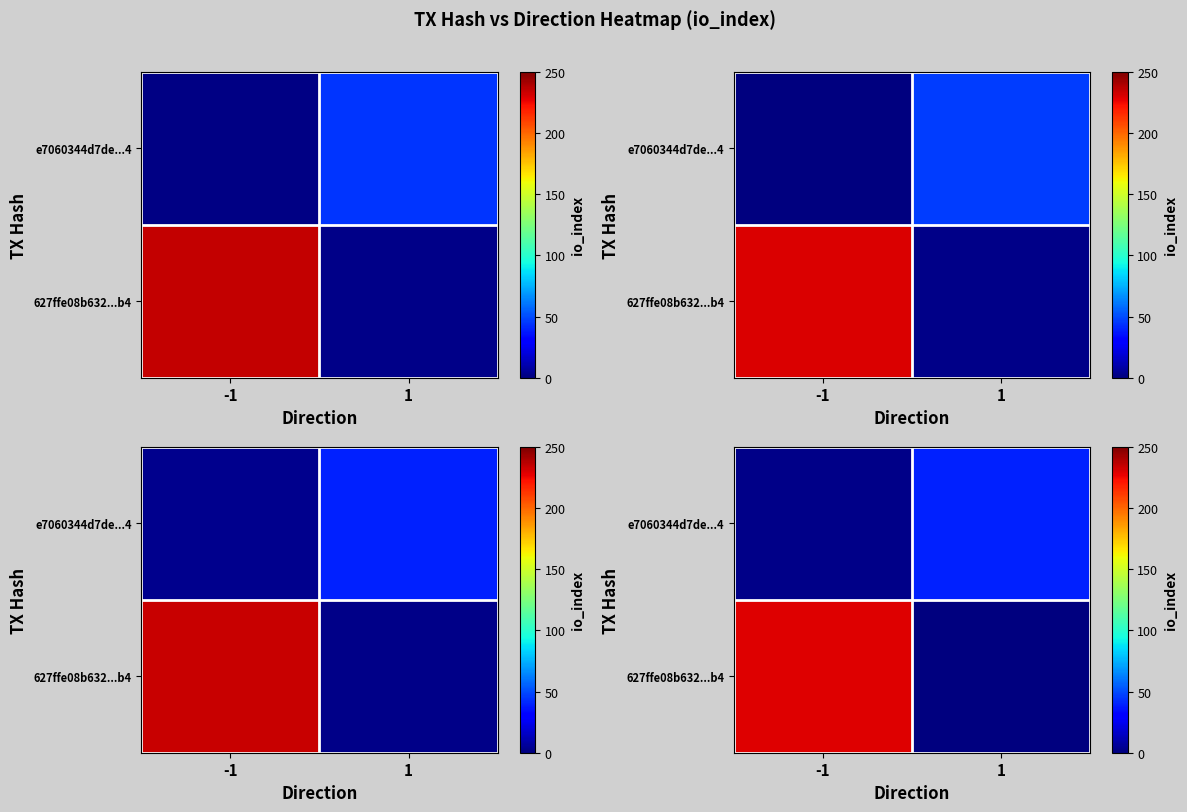

Is it true that row_0 equals 95.7 at 1?

False